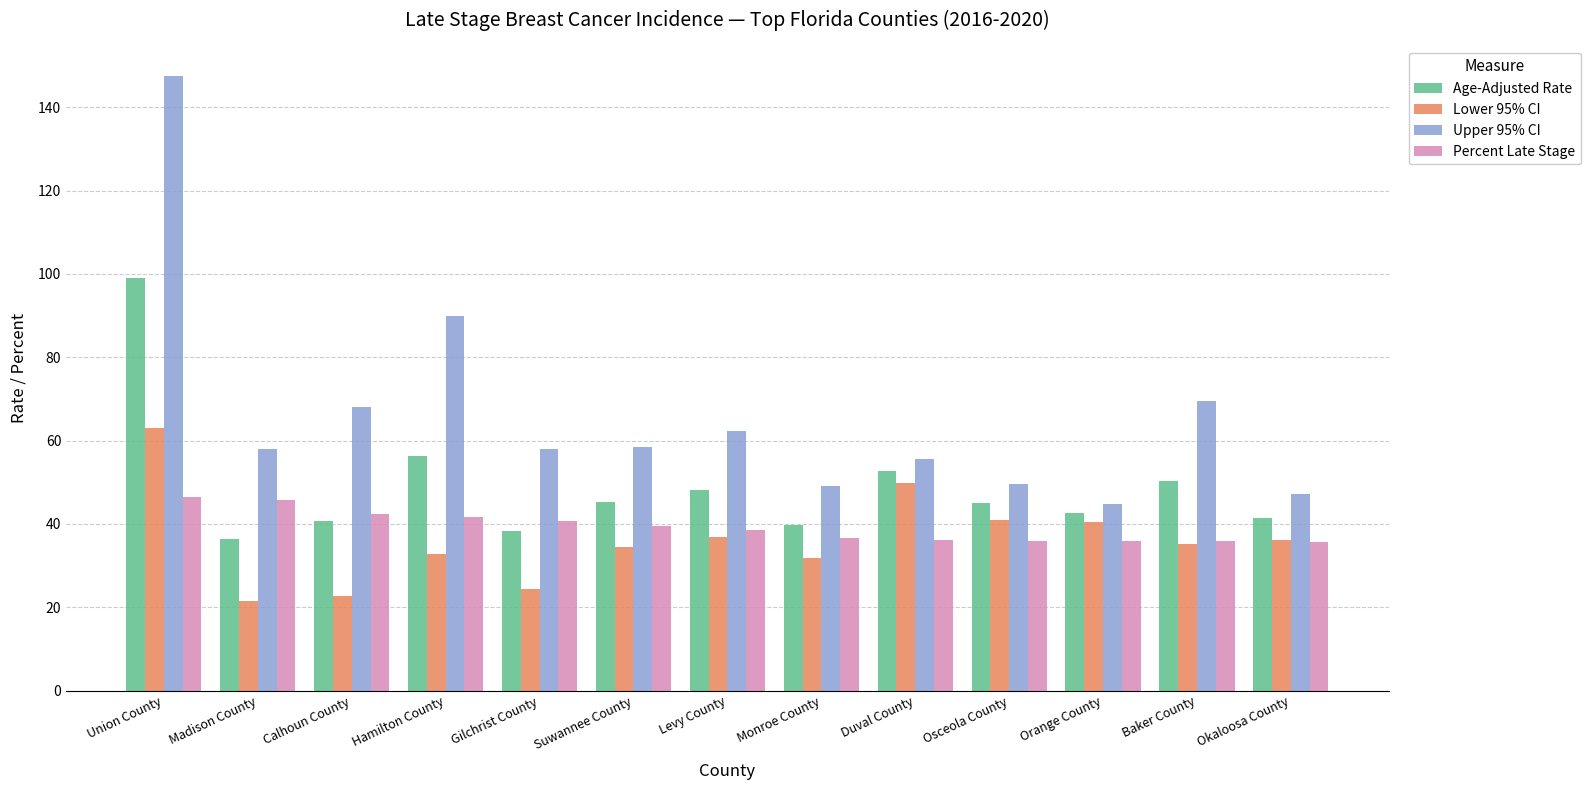

True or false: Percent Late Stage has a value of 24.9 at Gilchrist County.

False